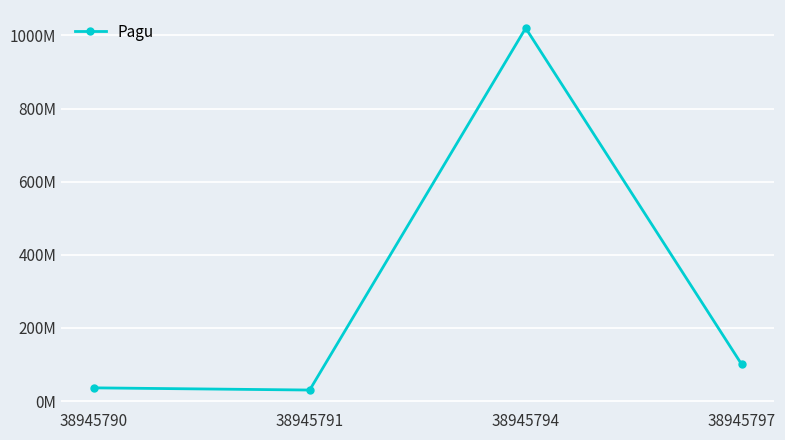

What is the sum of all values?

1186000000